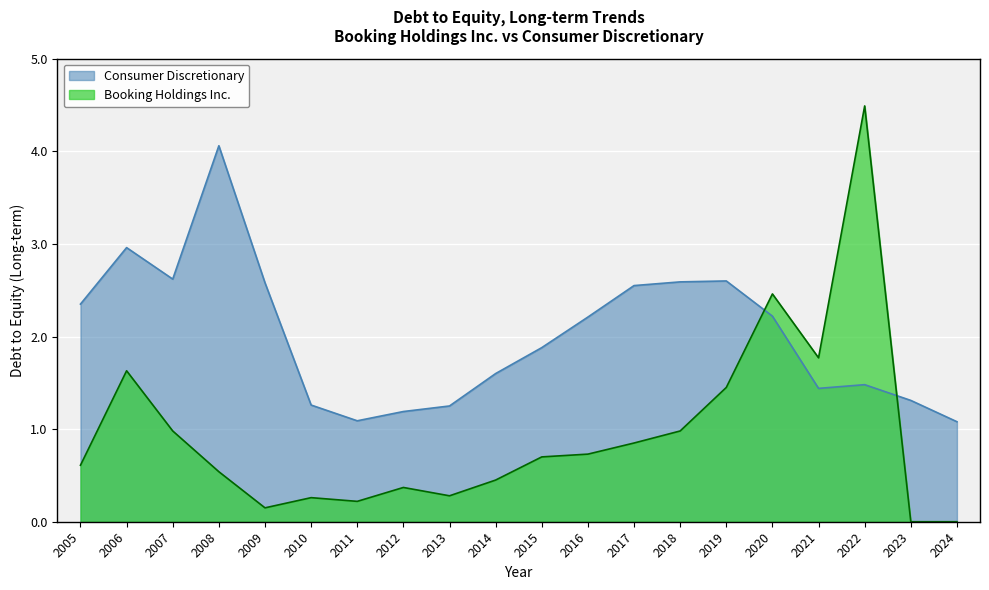

True or false: Booking Holdings Inc. has a value of -1.5 at 2023.

False